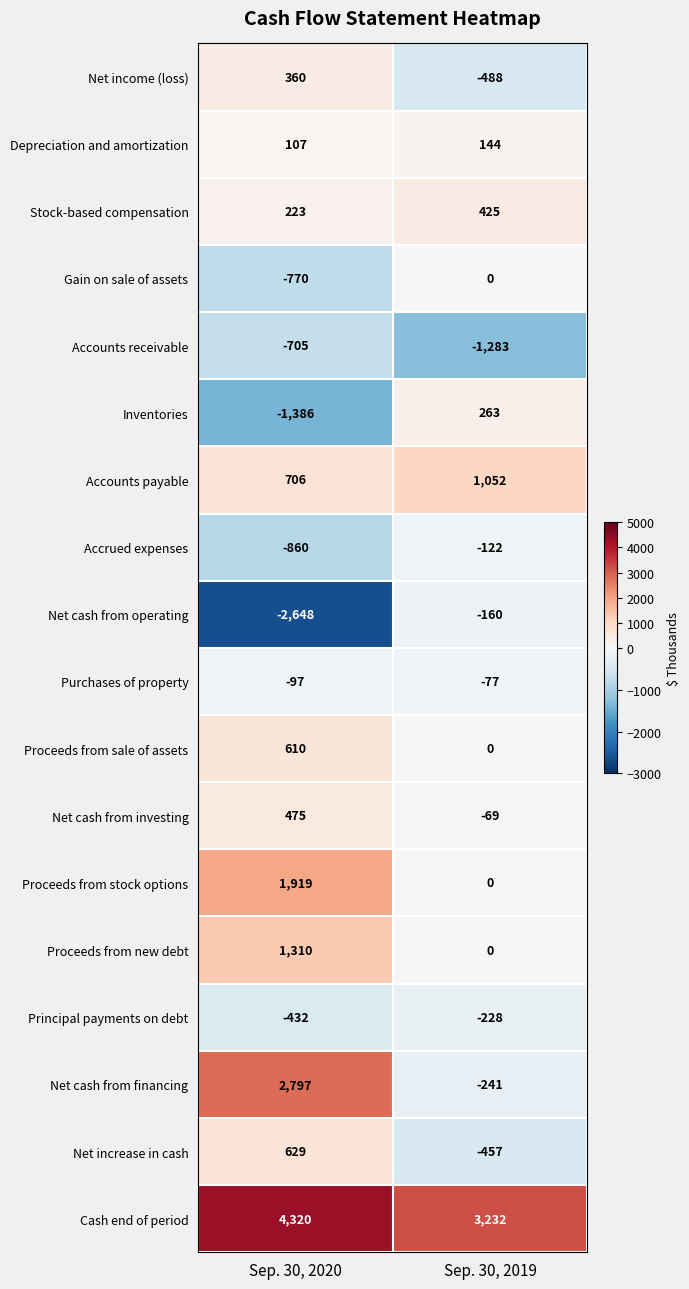

At which label does Net cash from financing reach its minimum?

Sep. 30, 2019